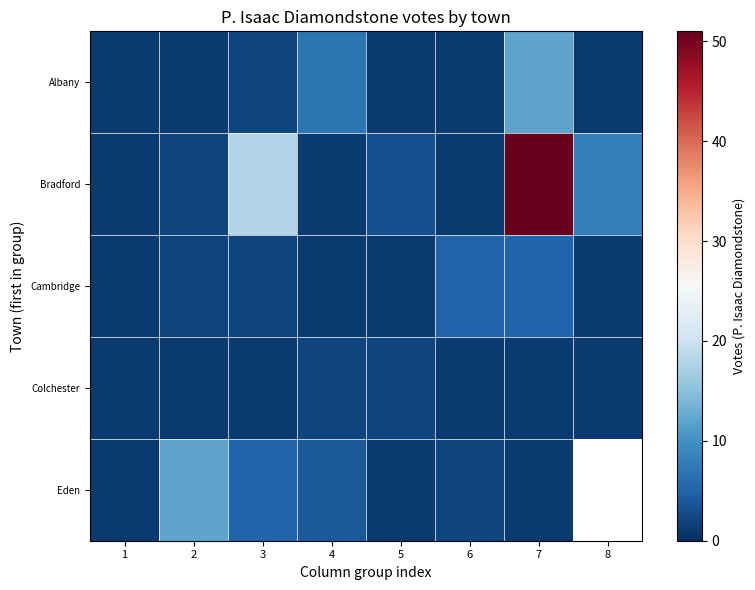

Which category has the lowest value across all series?

1